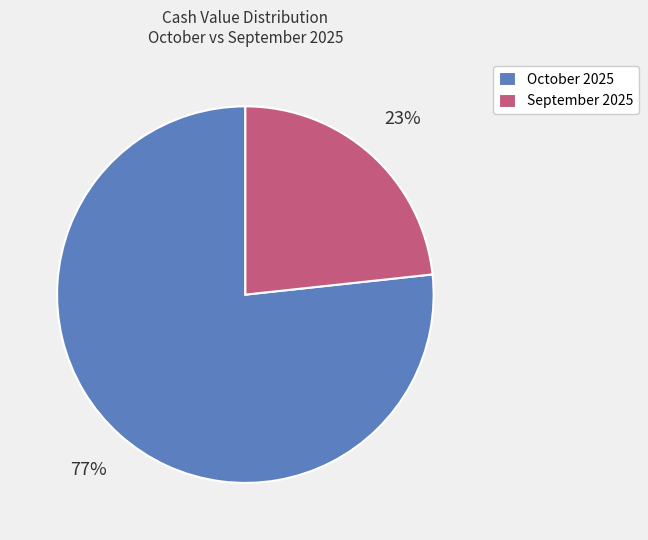

To the nearest percent, what portion does October 2025 represent?

77%